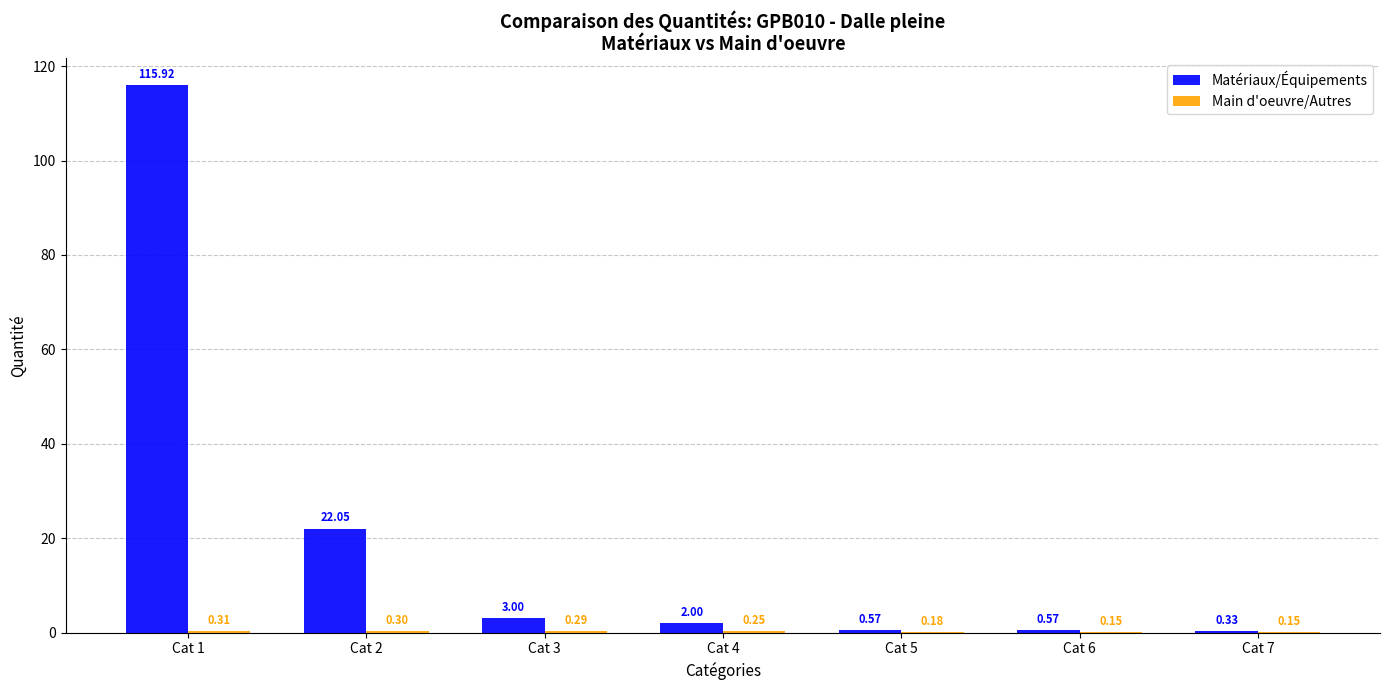

Between Cat 3 and Cat 6, which series saw the biggest shift?

Matériaux/Équipements